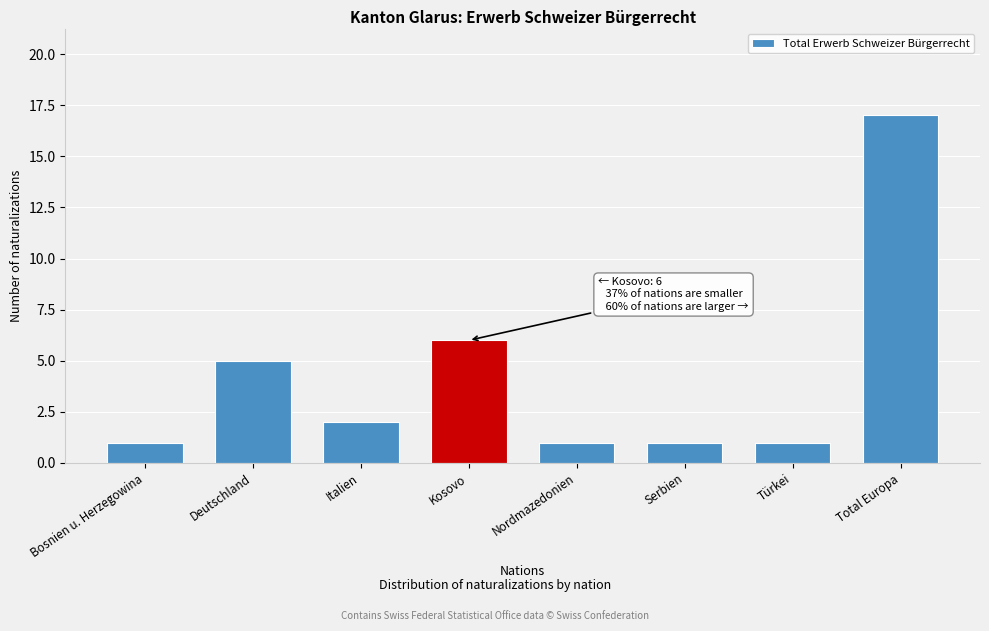

Reading right to left, what are all the values shown in this chart?

Total Europa=17	Türkei=1	Serbien=1	Nordmazedonien=1	Kosovo=6	Italien=2	Deutschland=5	Bosnien u. Herzegowina=1